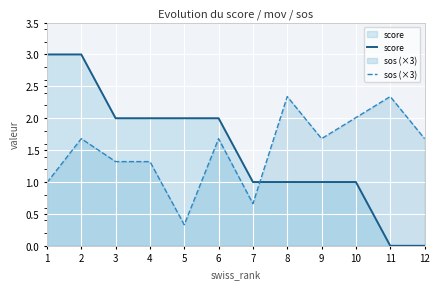

How many data points in sos (×3) are less than 1?

3